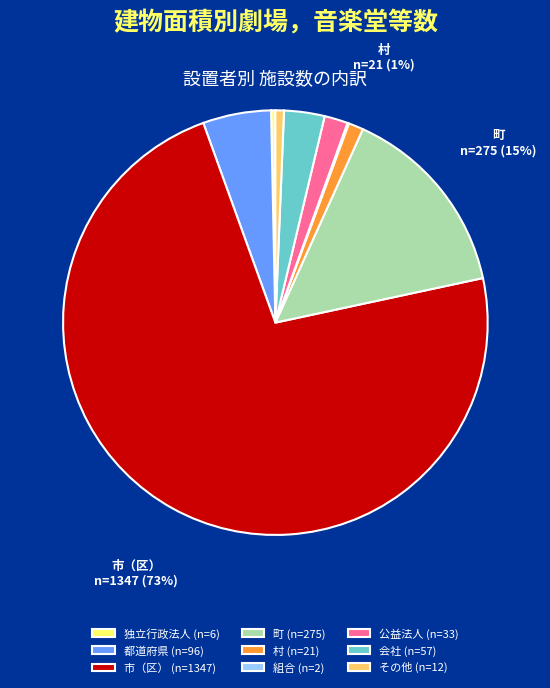

To the nearest percent, what is the difference between the largest and smallest slice percentages?

73%